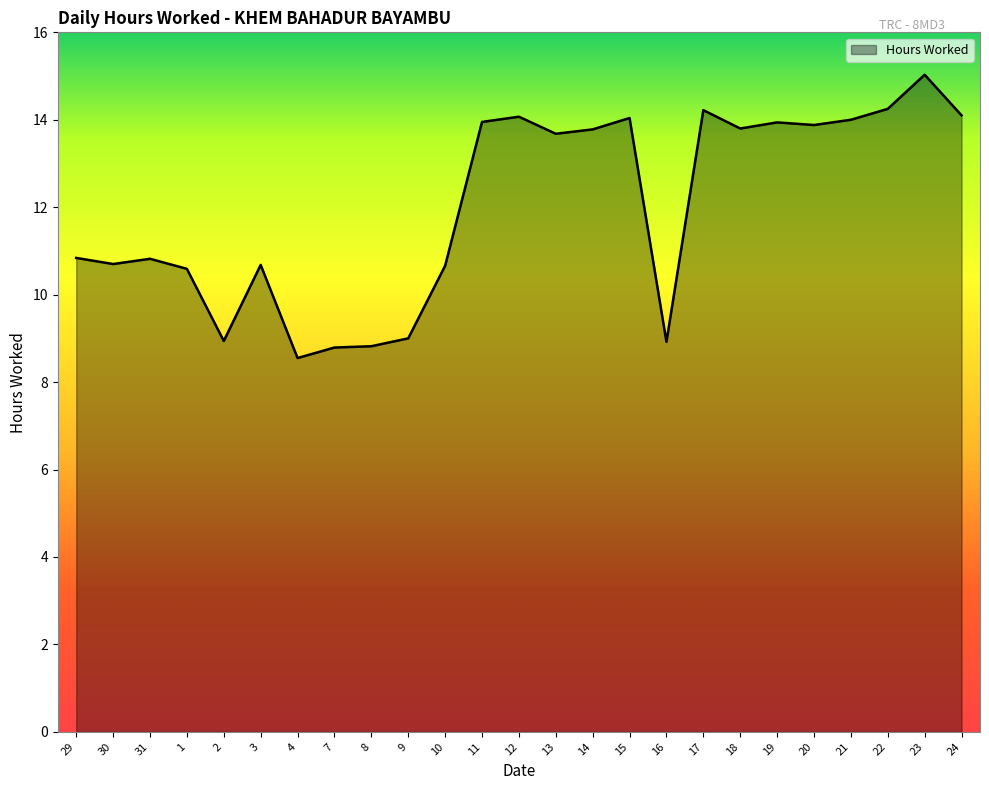

At which category does the chart reach its peak across all series?

23